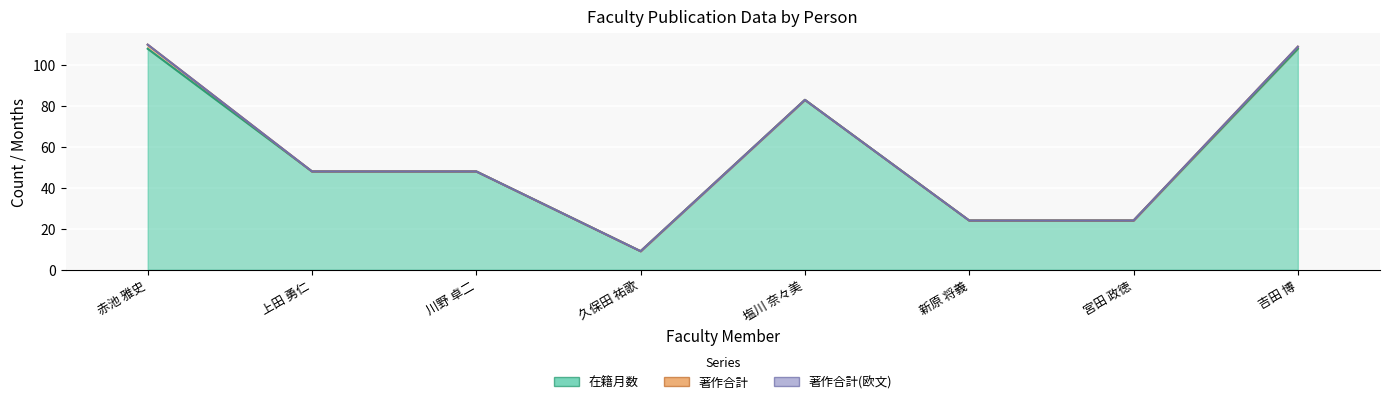

True or false: 在籍月数 has a value of 84 at 上田 勇仁.

False